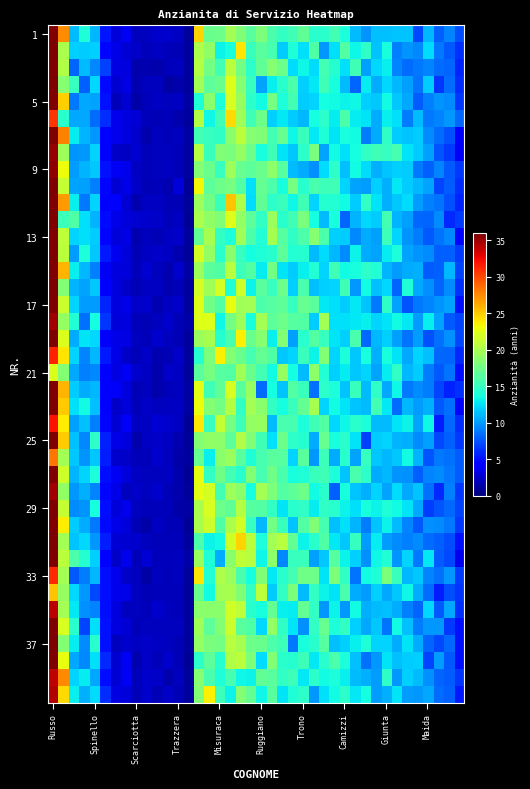

Which label corresponds to the largest value in the chart?

Russo